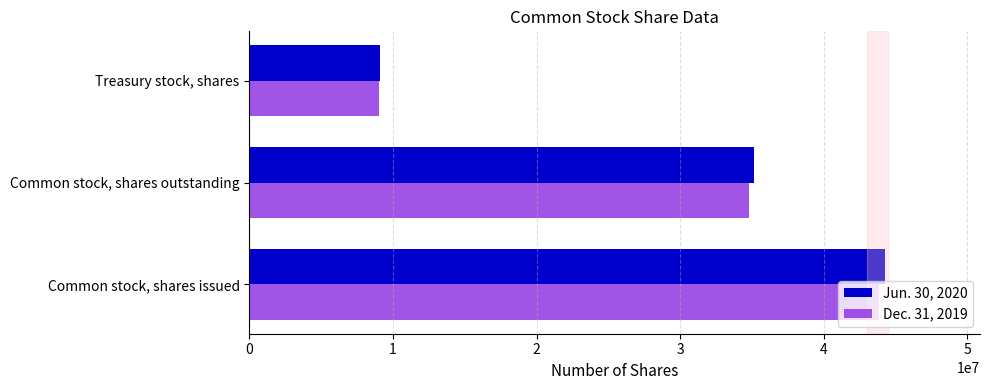

What is the difference between the maximum and minimum values in the Dec. 31, 2019 series?

34800312